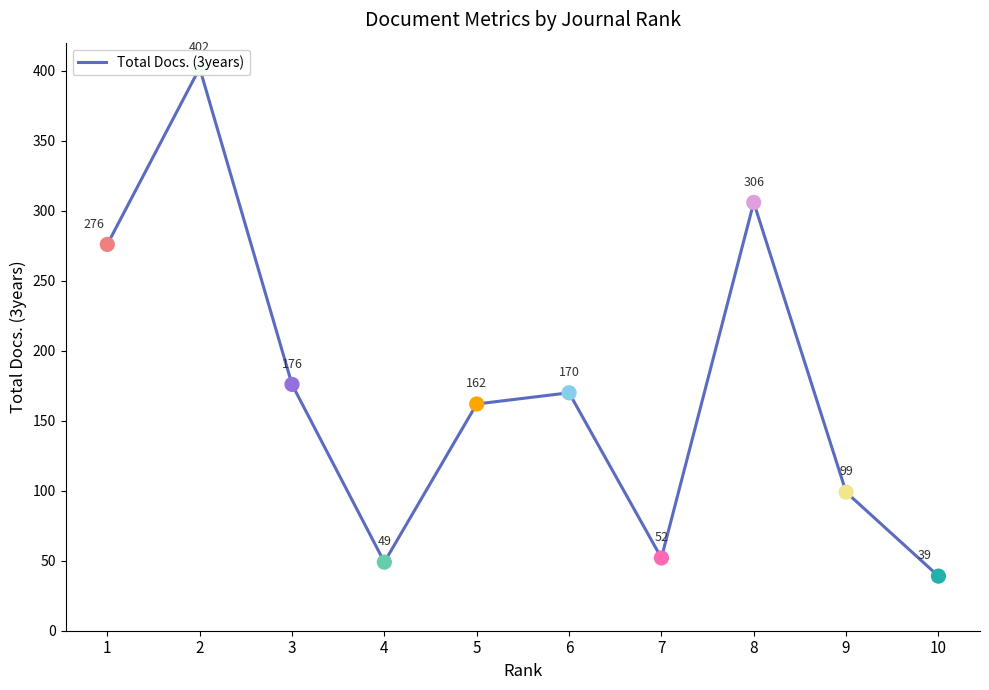

What is the change in value from 1 to 8?

+30